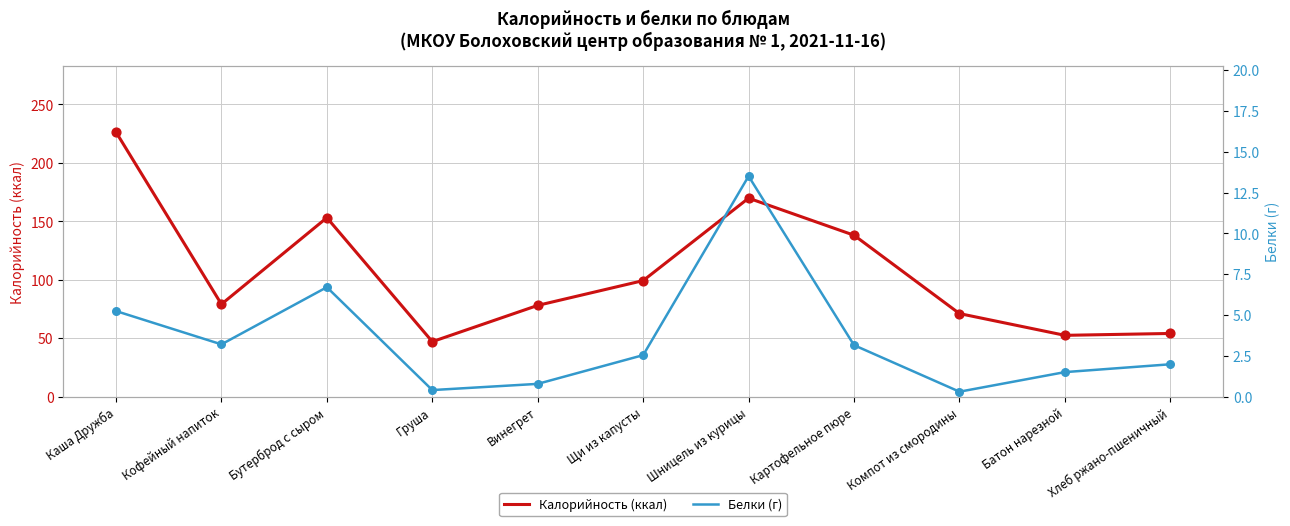

What are all the series names shown in the legend?

Калорийность, Белки